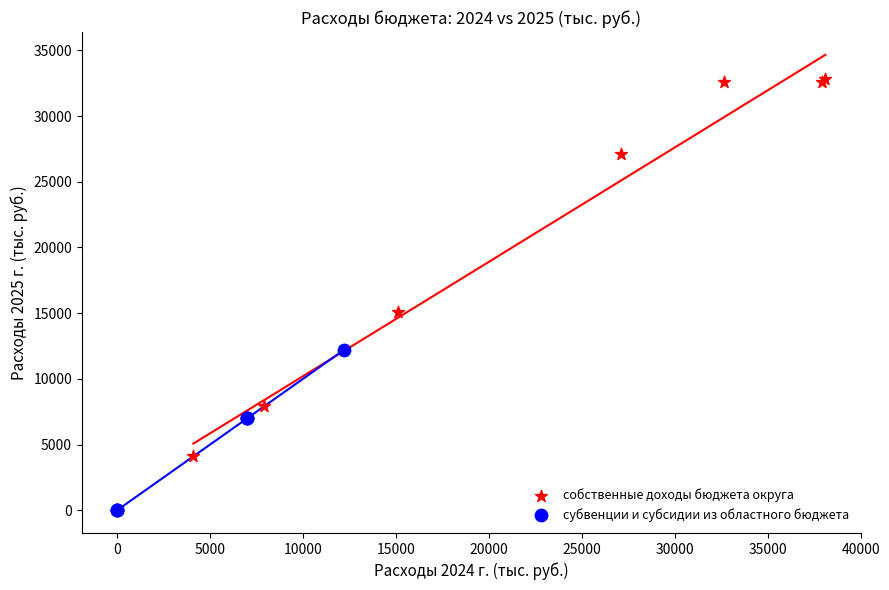

Which series reaches the maximum Y coordinate?

собственные доходы бюджета округа